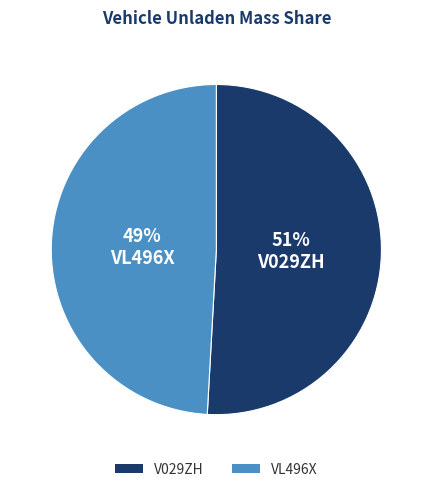

What is the largest slice in the pie chart?

V029ZH